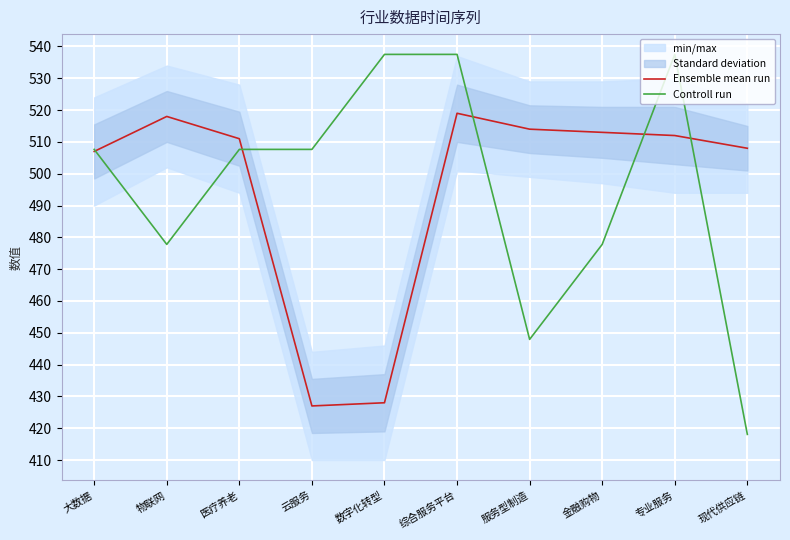

What is the average value of the Controll run series?

495.7